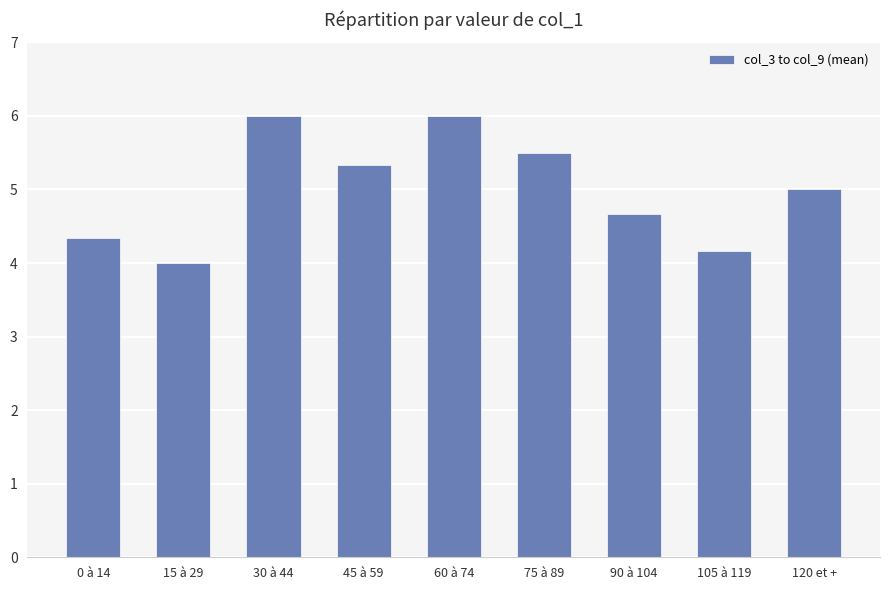

Reading right to left, what are all the values shown in this chart?

120 et +=5.0	105 à 119=4.2	90 à 104=4.7	75 à 89=5.5	60 à 74=6.0	45 à 59=5.3	30 à 44=6.0	15 à 29=4.0	0 à 14=4.3